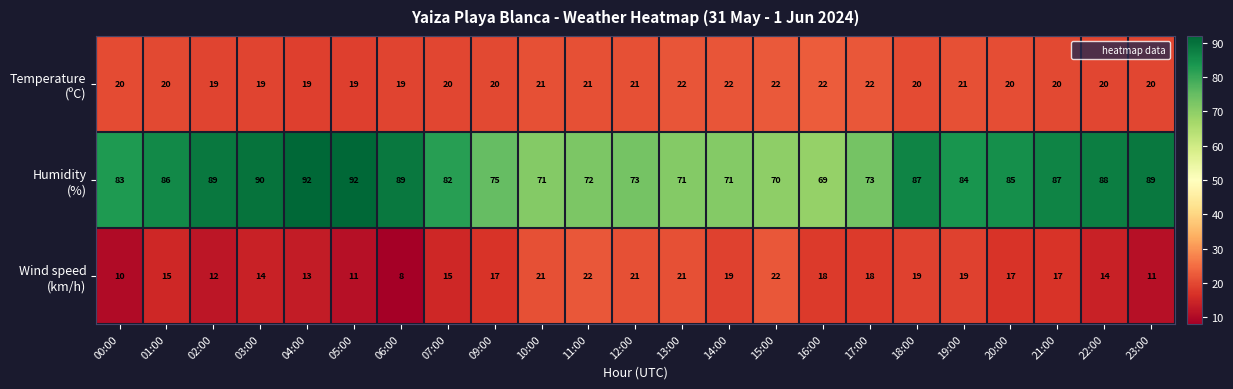

What is the spread (max minus min) of values at 14:00?

52